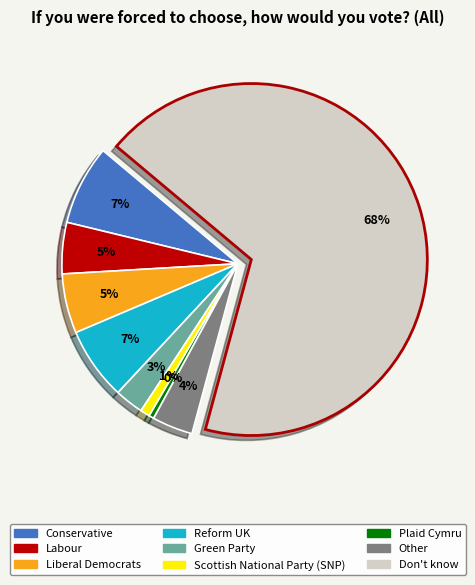

To the nearest percent, what portion does Other represent?

4%